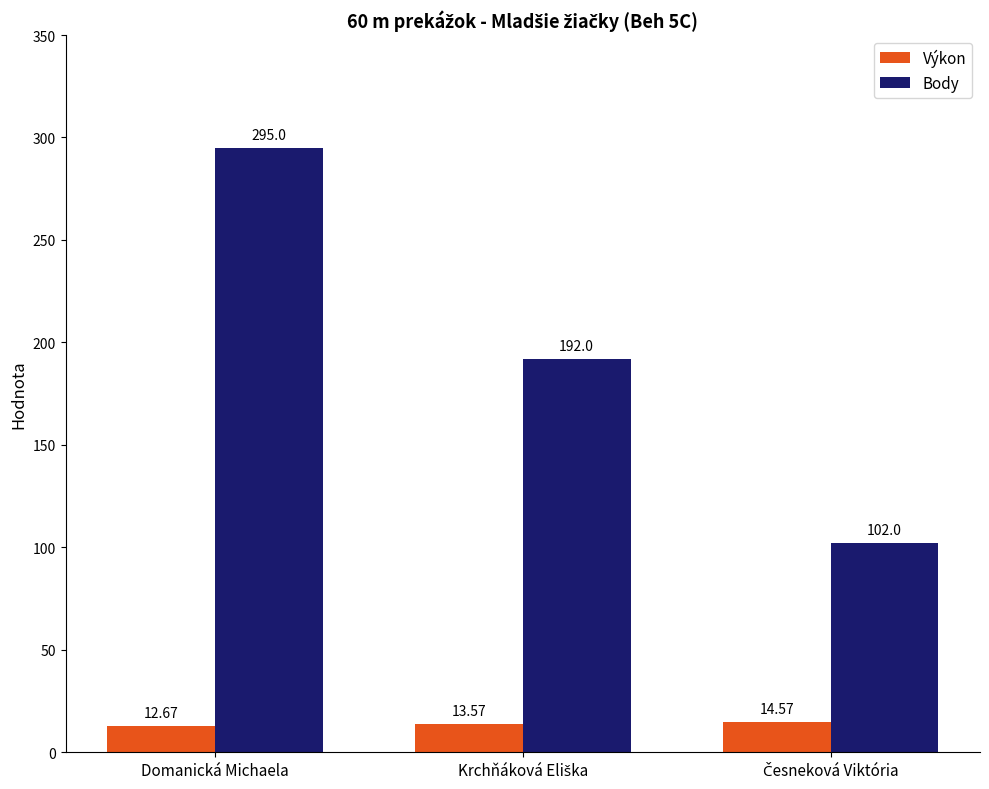

How many groups of bars are there?

3